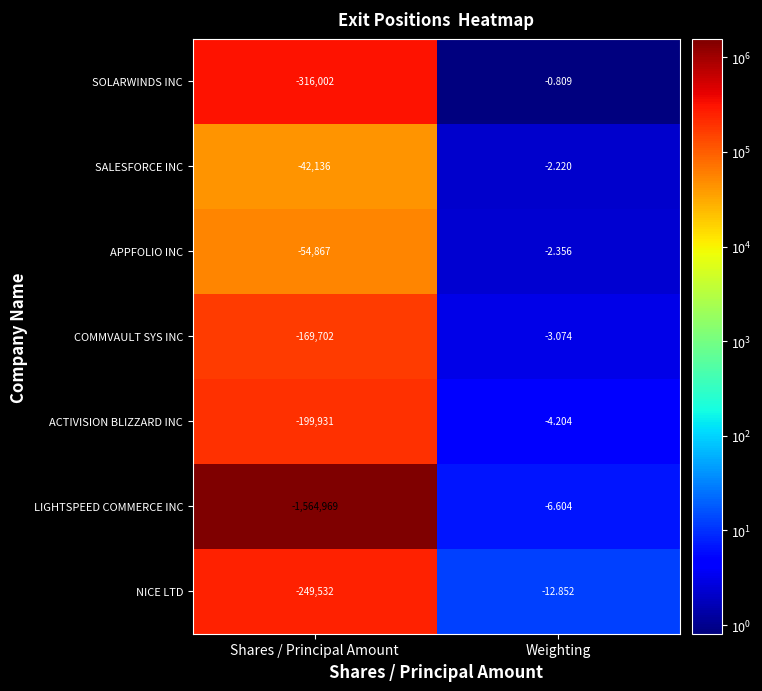

Which series has the largest total across all categories?

SALESFORCE INC